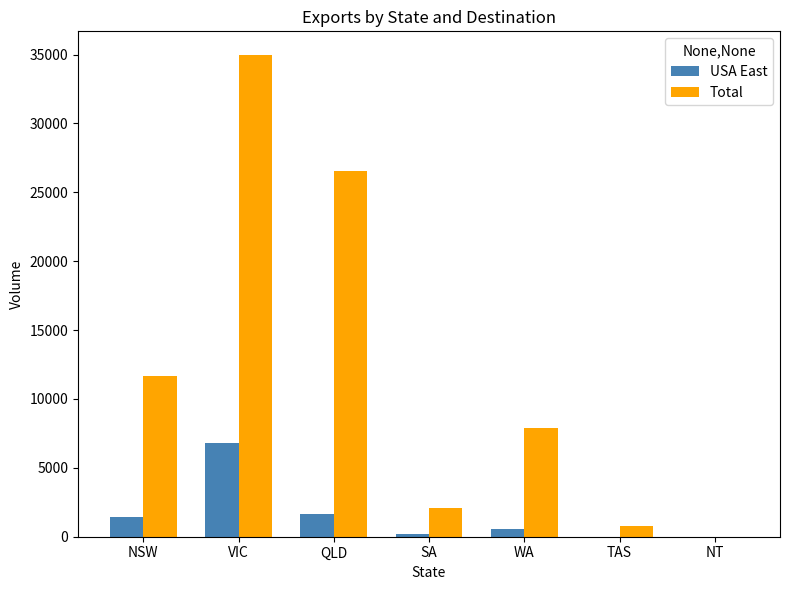

Where is Total nearest to the value 17468?

NSW